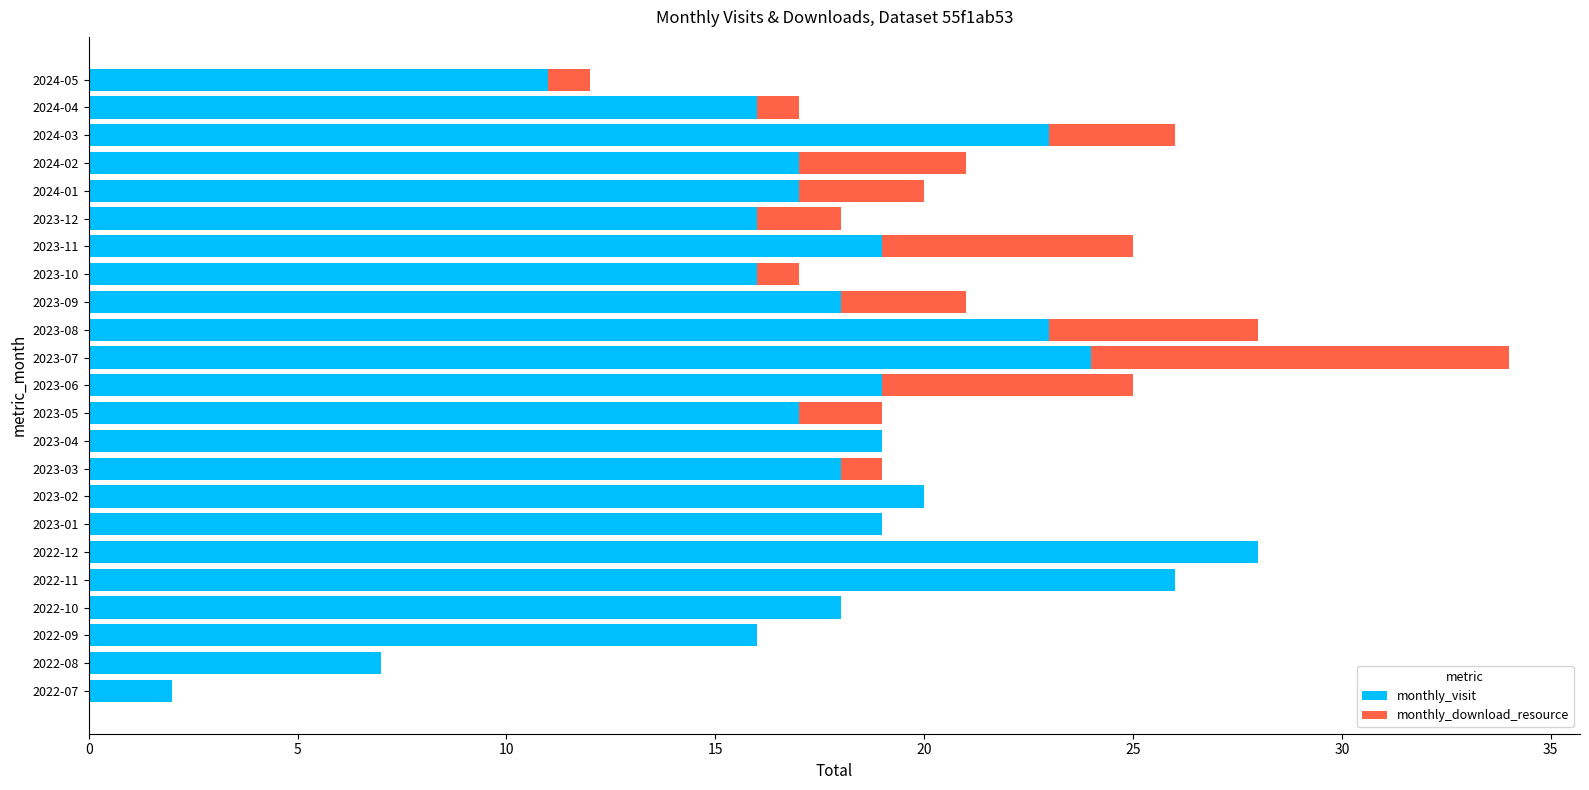

The monthly_visit series shows 7 at 2022-12. True or false?

False